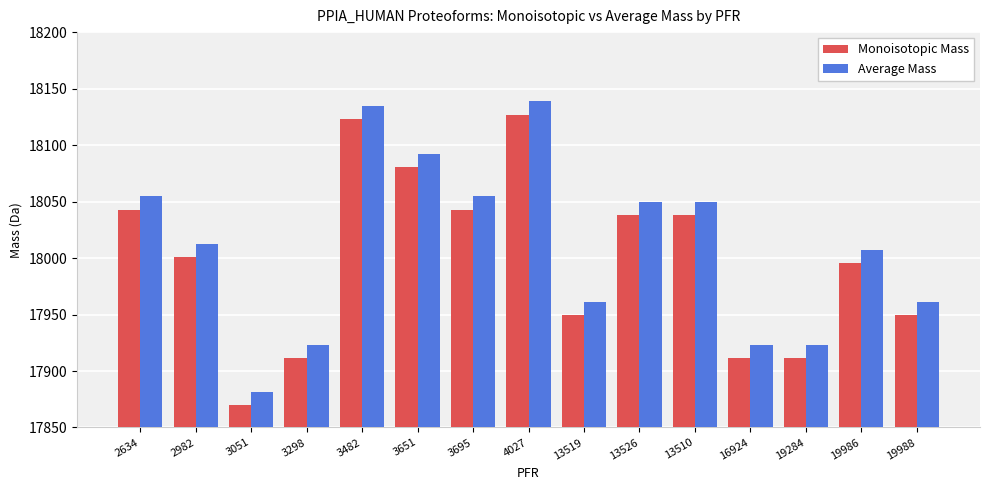

Rank the series by their maximum value, from lowest to highest.

Monoisotopic Mass, Average Mass